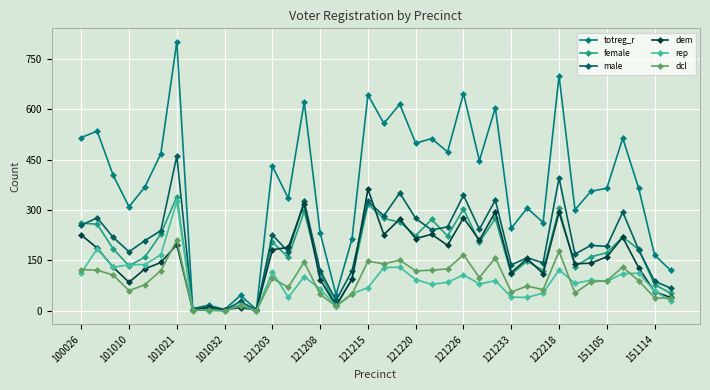

What is the maximum value for totreg_r?

801